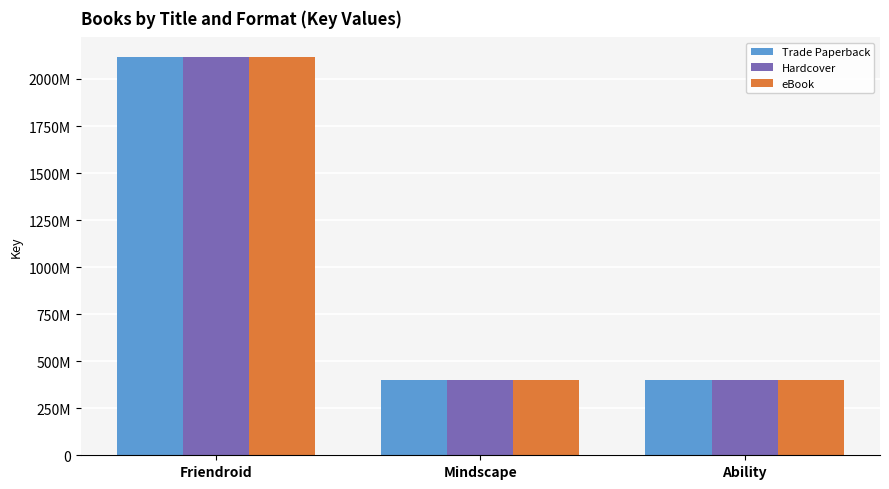

The eBook series shows 2115141425 at Friendroid. True or false?

True